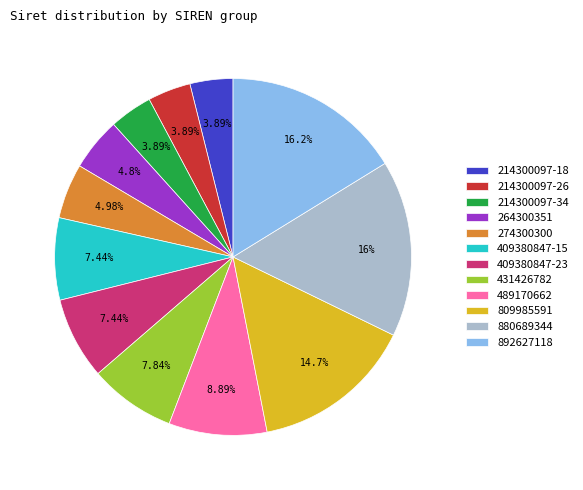

Is the sum of 809985591 and 409380847-15 greater than half?

No